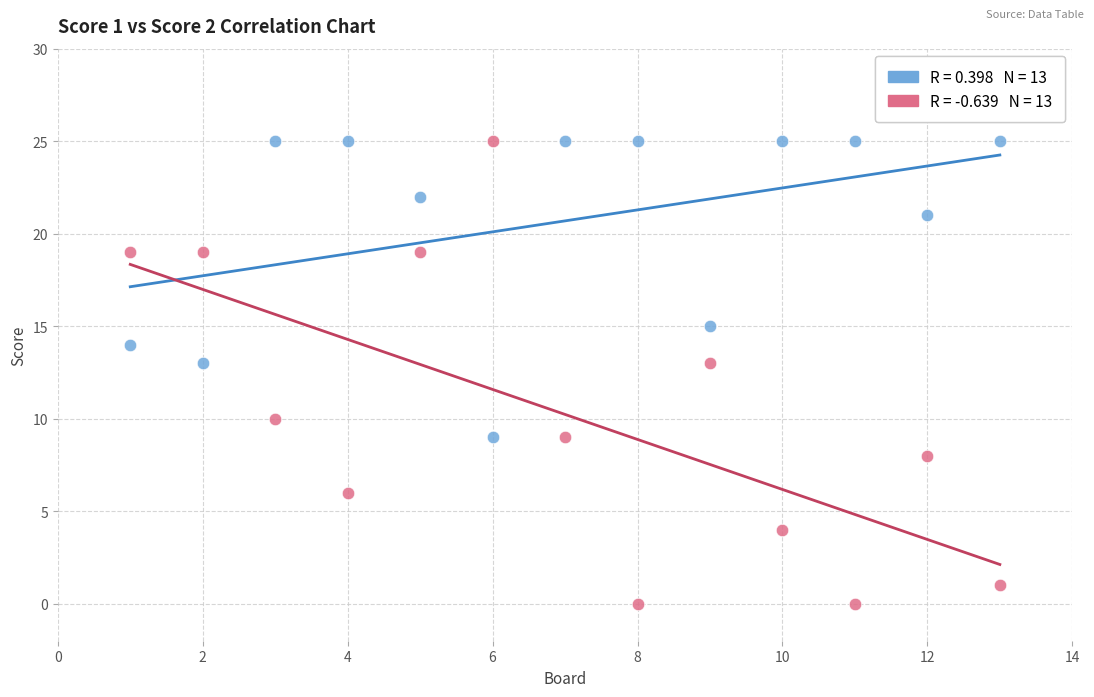

Across all data points, what is the range of X values (max minus min)?

12